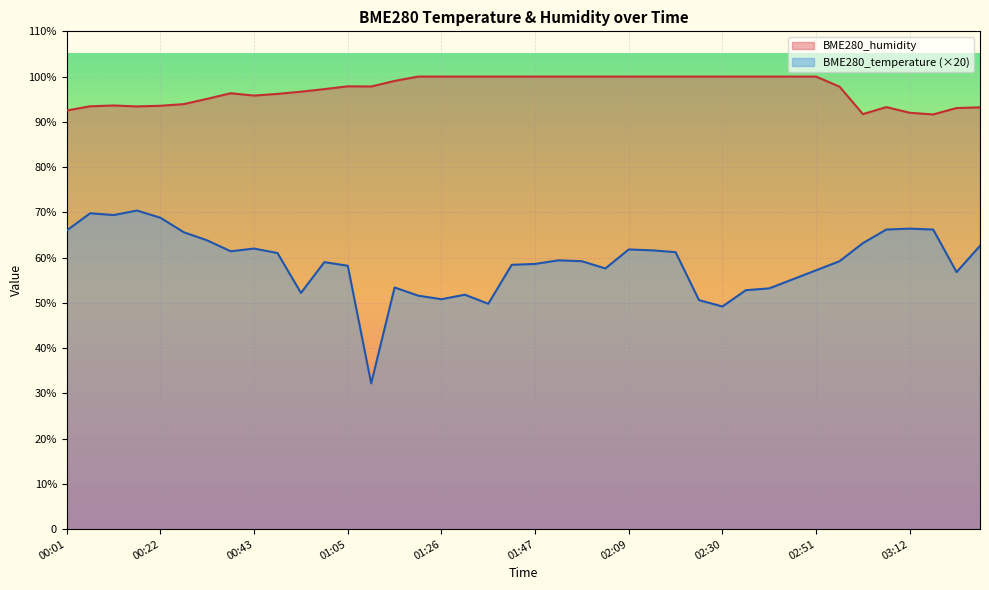

Where does the BME280_humidity series first go above 97?

01:00